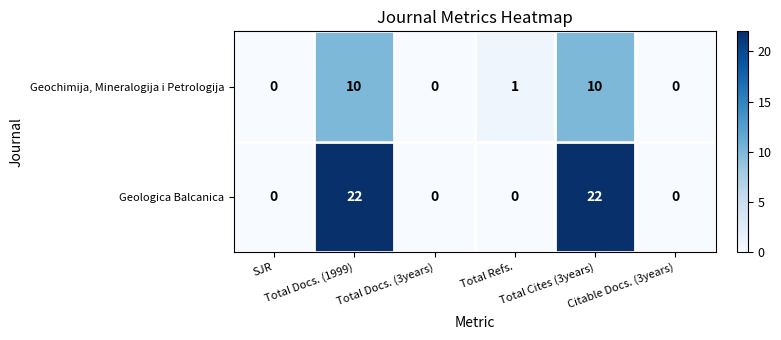

Which series has the largest total across all categories?

Geologica Balcanica